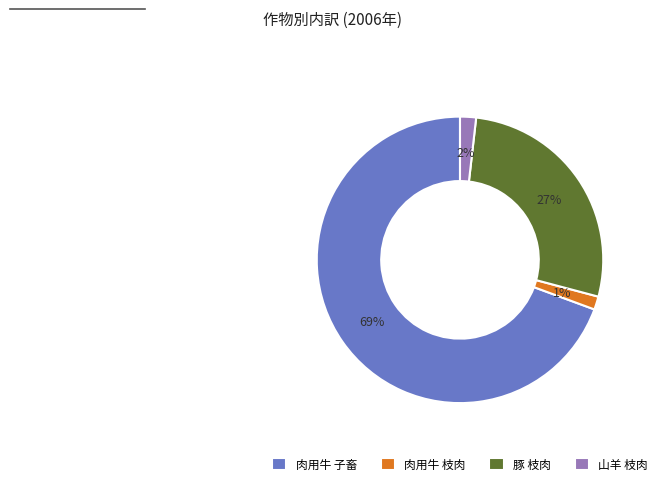

Which slice is the largest?

肉用牛 子畜